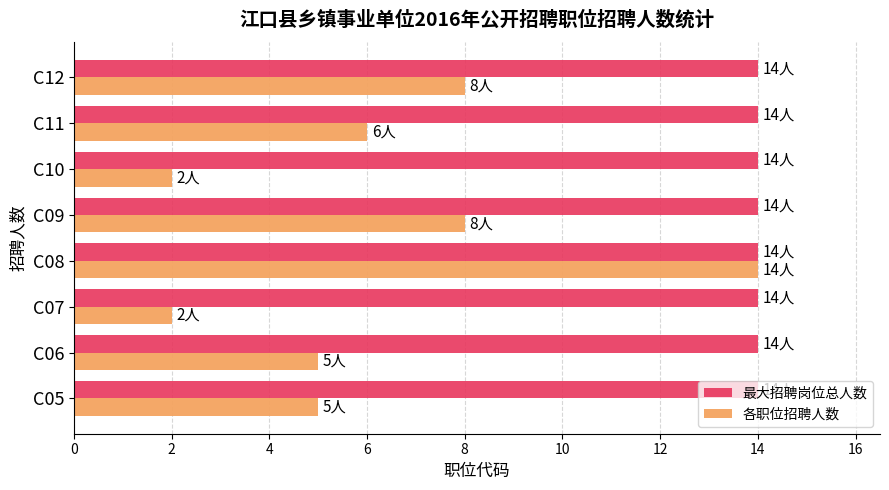

The value of 各职位招聘人数 at C10 is 2. True or false?

True